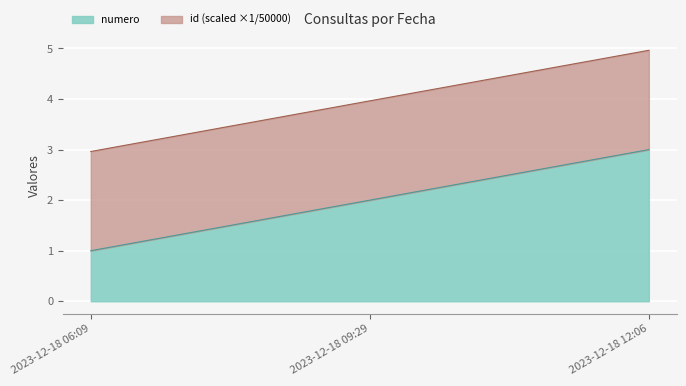

What is the approximate value at 2023-12-18 12:06?

3